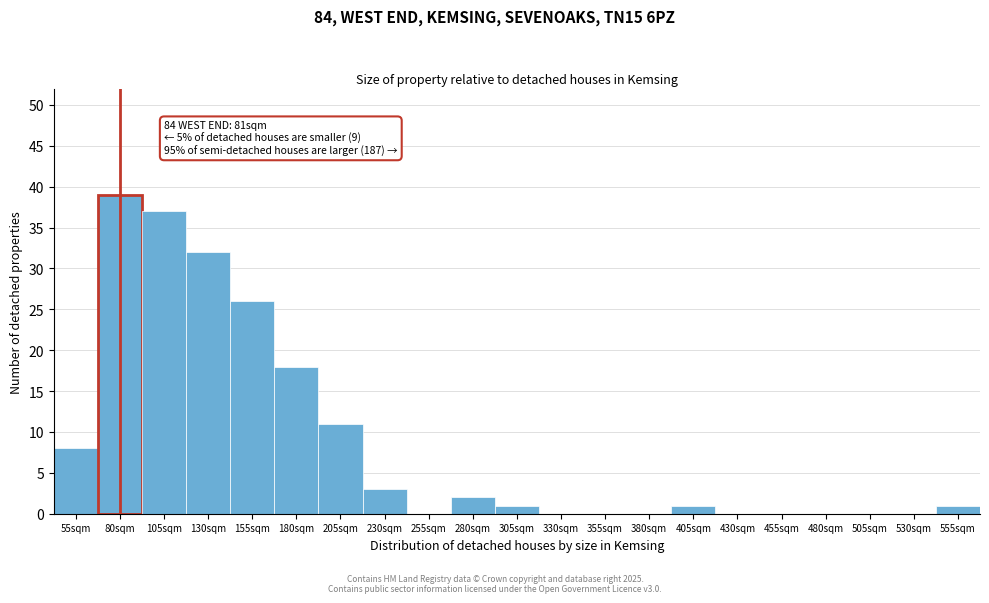

Reading left to right, list all the values displayed in this chart.

55sqm=8	80sqm=39	105sqm=37	130sqm=32	155sqm=26	180sqm=18	205sqm=11	230sqm=3	255sqm=0	280sqm=2	305sqm=1	330sqm=0	355sqm=0	380sqm=0	405sqm=1	430sqm=0	455sqm=0	480sqm=0	505sqm=0	530sqm=0	555sqm=1